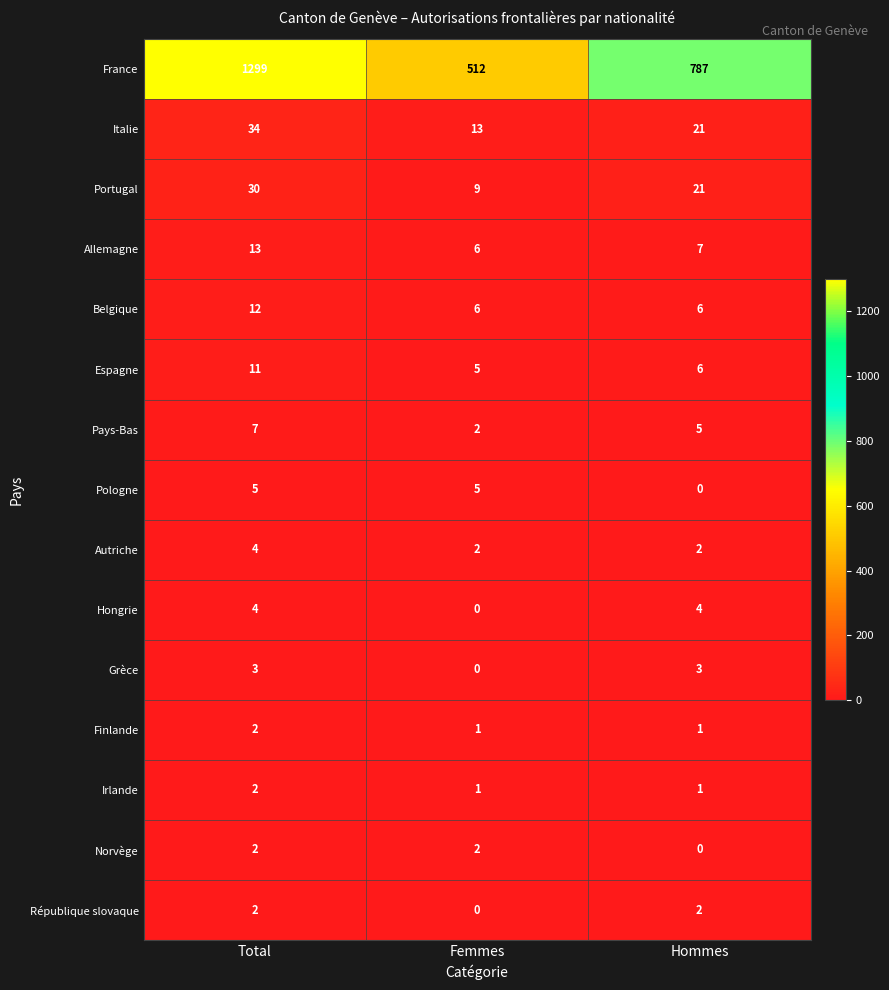

Is it true that Norvège equals 3 at Total?

False